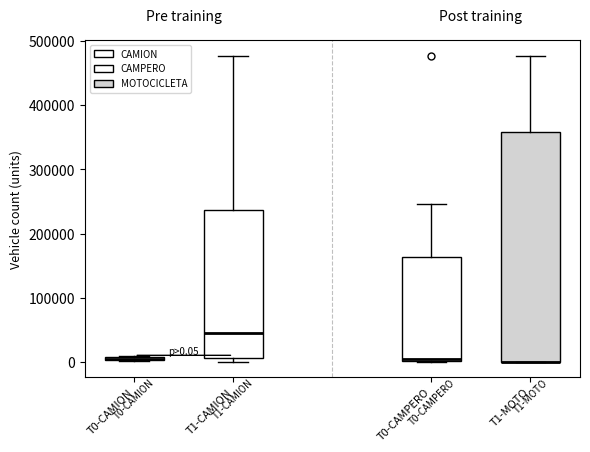

Which box is the tallest, from its lower edge to its upper edge?

T1-MOTO